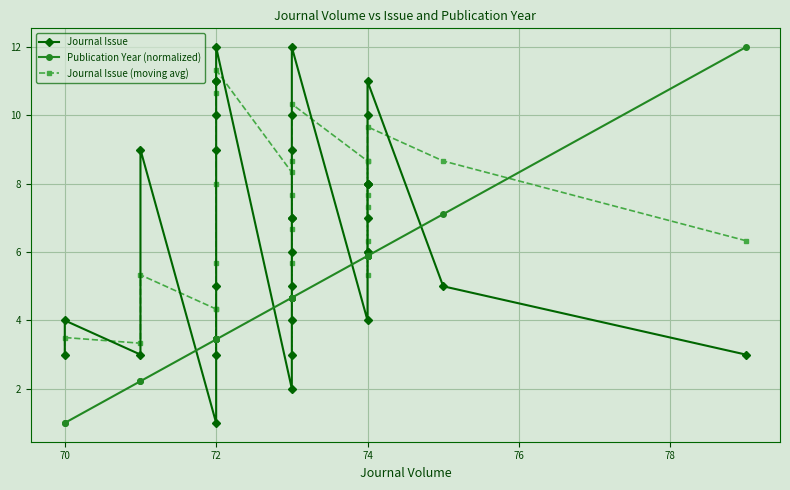

Is the value of Journal Issue (moving avg) at 72 greater than the value of Journal Issue at 72?

Yes